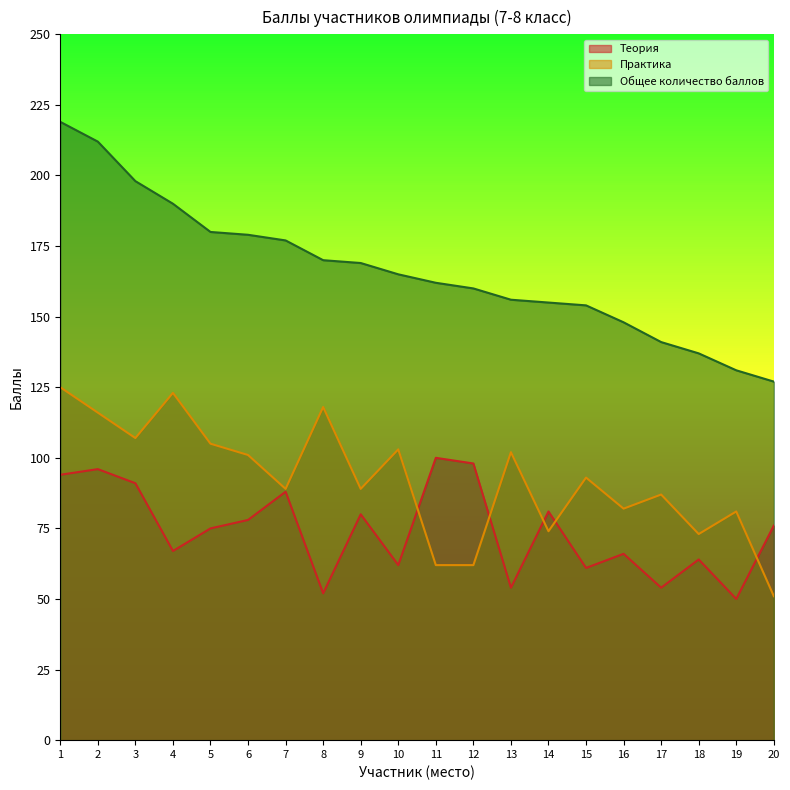

True or false: Практика has a value of 44 at 3.

False